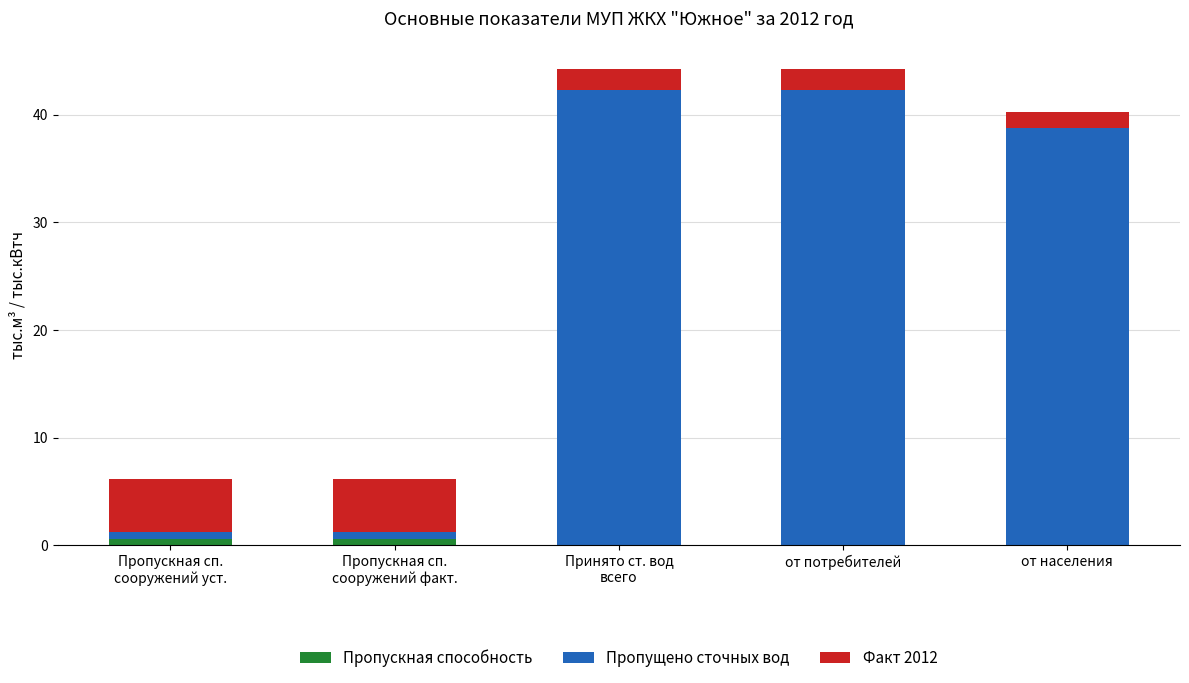

What is the total value across all series at от населения?

40.3